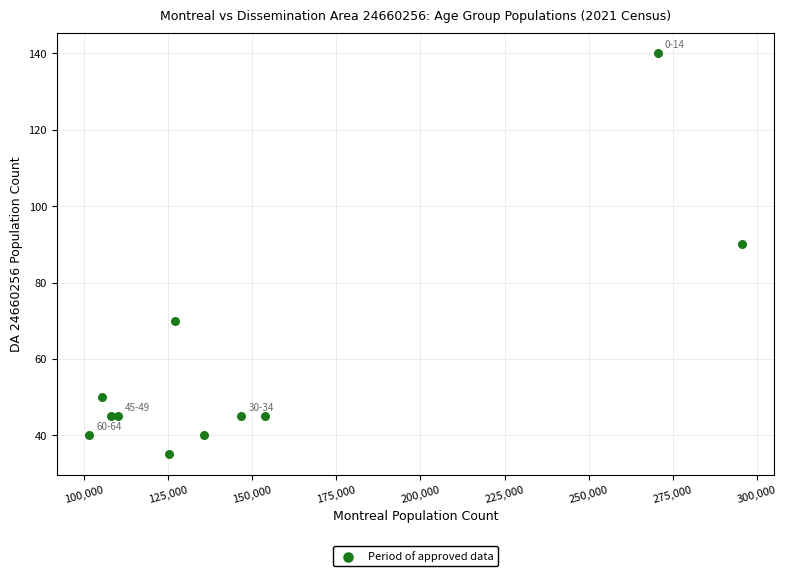

What Y value in the scatter plot is closest to 87?

90